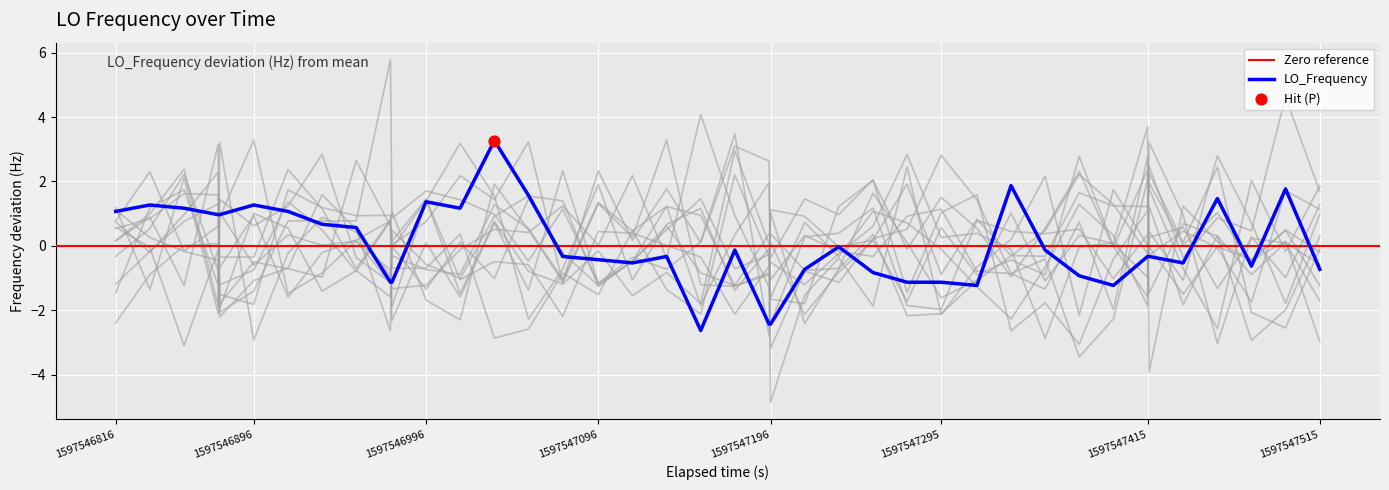

What is the highest value of the LO_Frequency series?

3.3